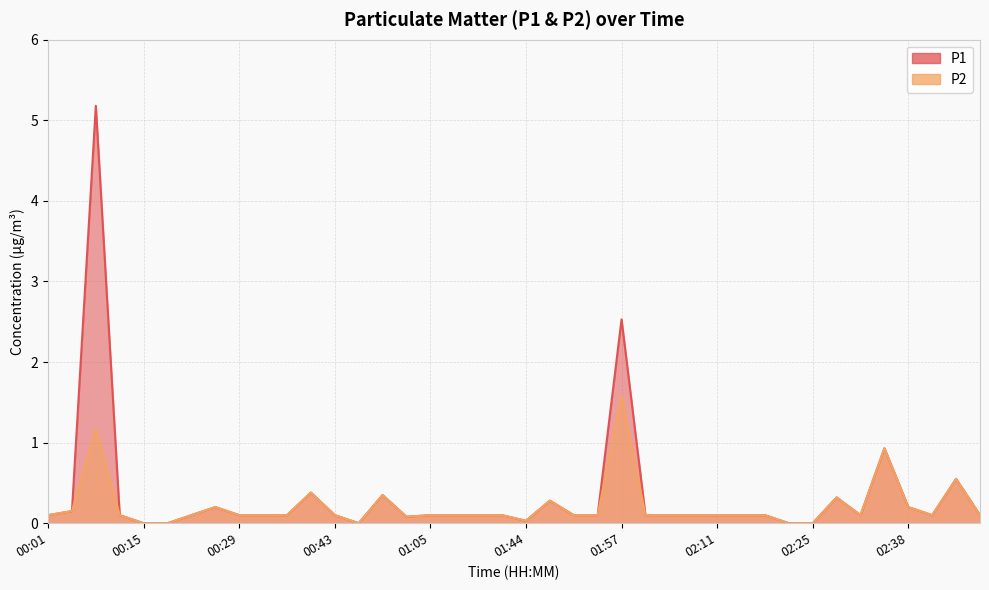

What is the difference between the second highest and second lowest values in the P1 series?

2.5